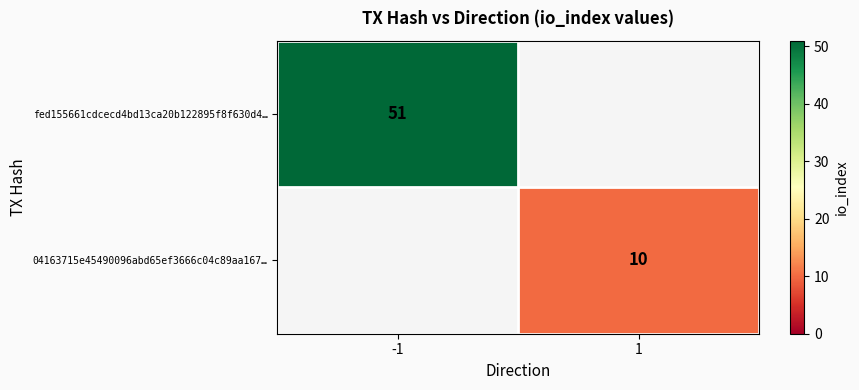

True or false: fed155661cdcecd4bd13ca20b122895f8f630d4… has a value of 11 at -1.

False